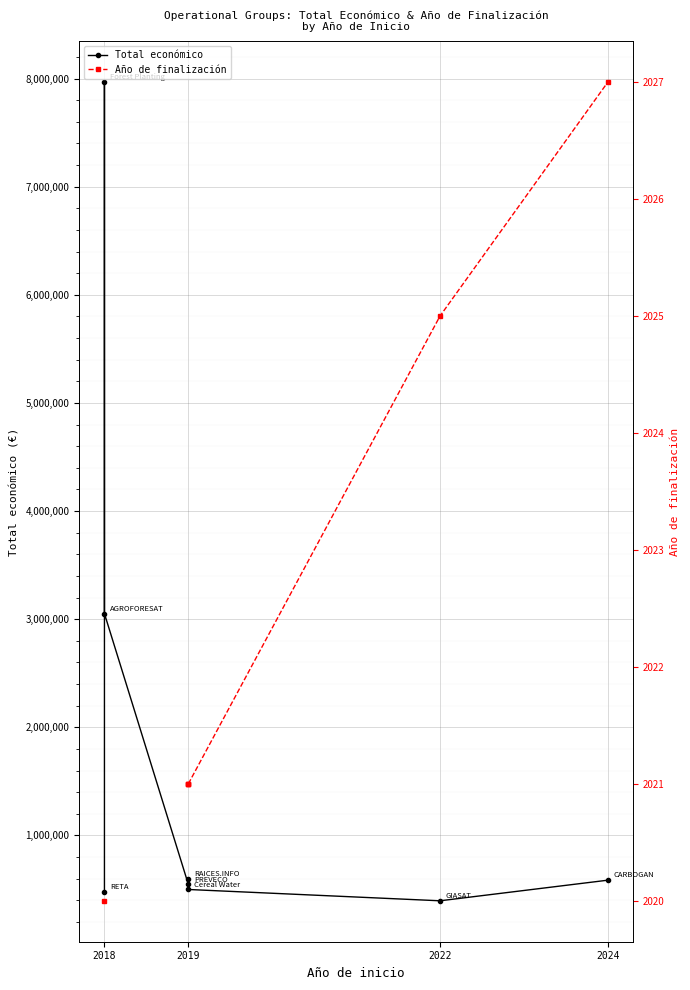

What is the lowest value of the Año de finalización series?

2020.0